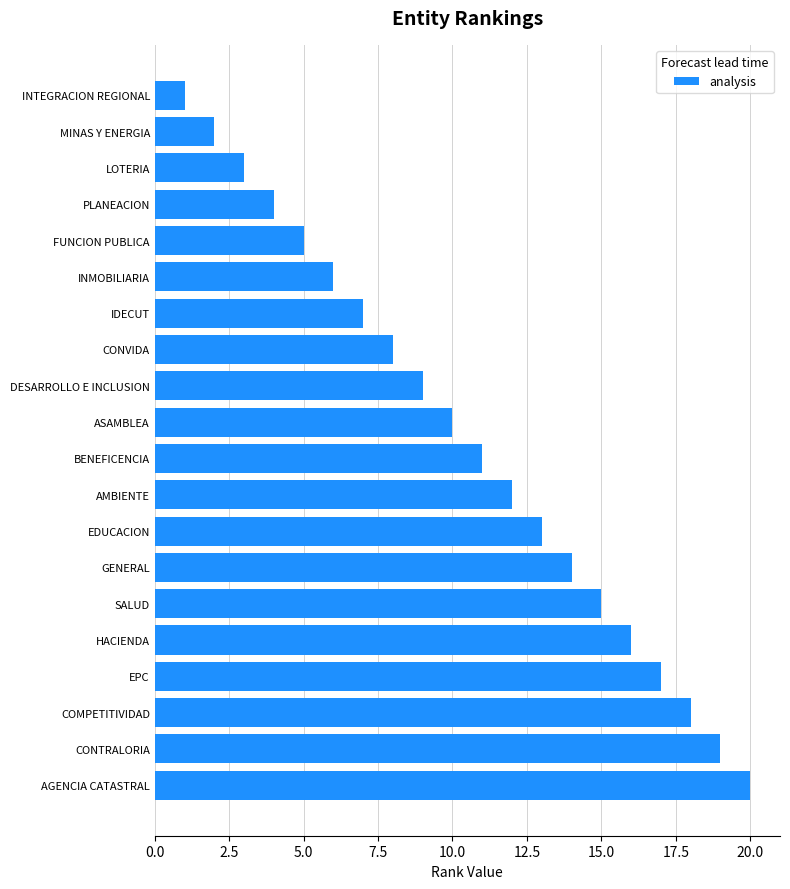

What is the change in value from INTEGRACION REGIONAL to BENEFICENCIA?

+10